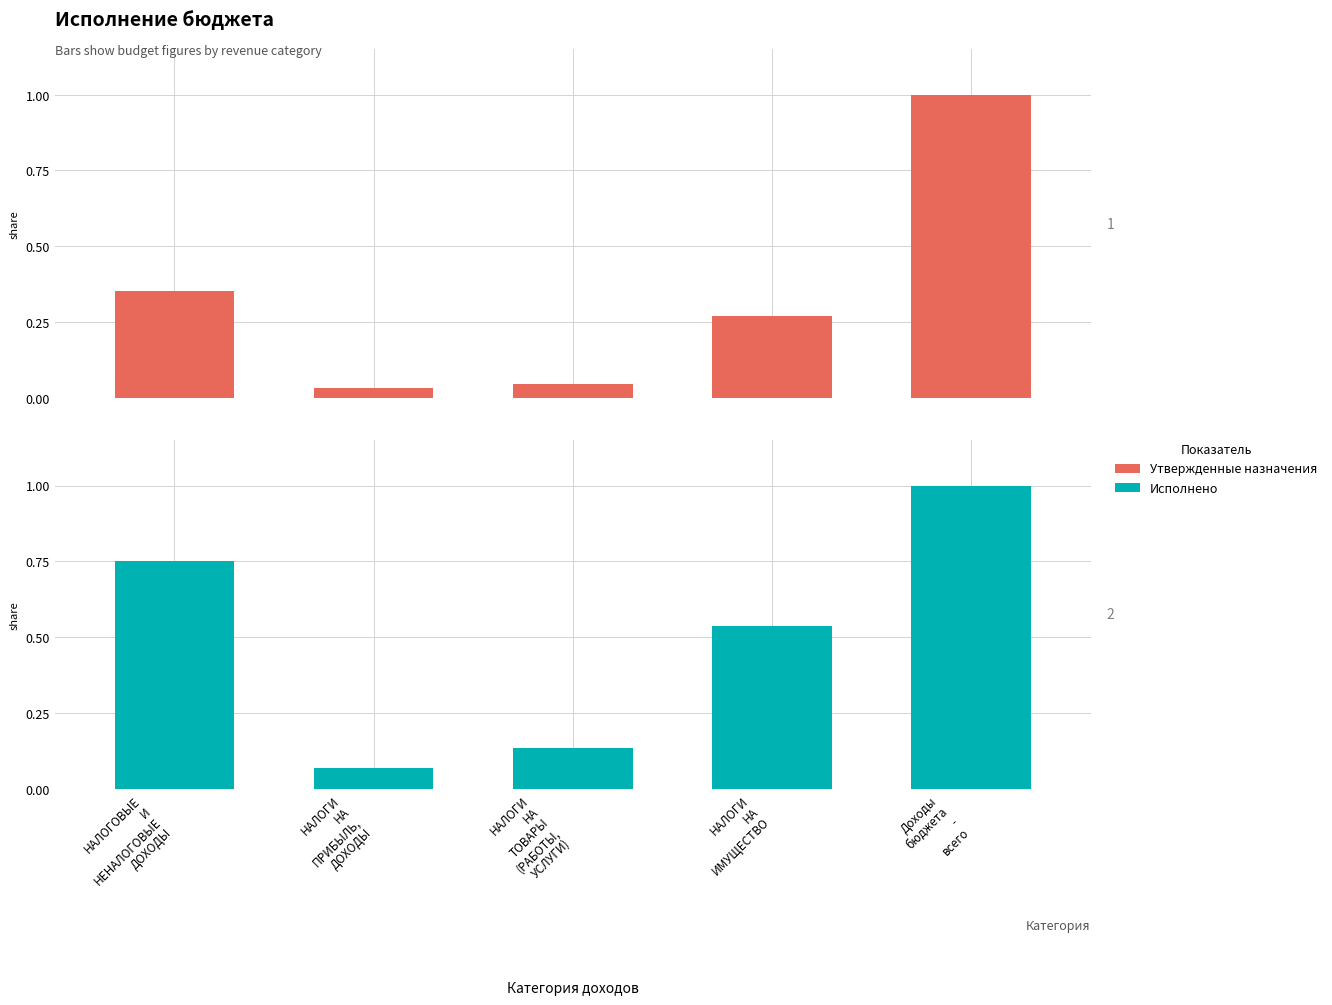

Is it true that Исполнено equals 0.8 at НАЛОГОВЫЕ
И
НЕНАЛОГОВЫЕ
ДОХОДЫ?

True